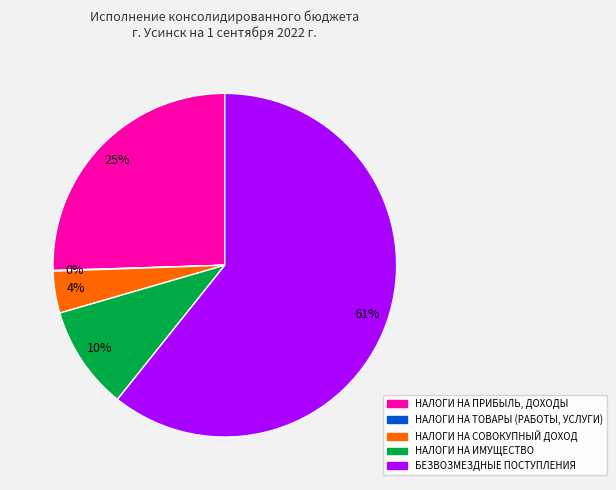

Combined, do БЕЗВОЗМЕЗДНЫЕ ПОСТУПЛЕНИЯ and НАЛОГИ НА СОВОКУПНЫЙ ДОХОД account for over 50%?

Yes